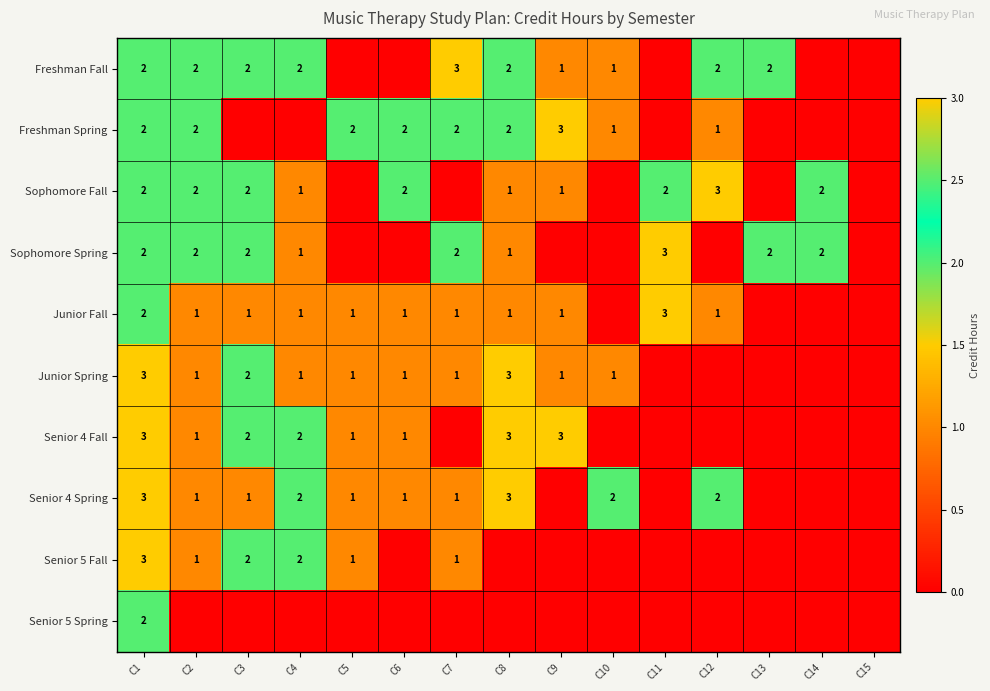

The value of Freshman Spring at C7 is 2. True or false?

True